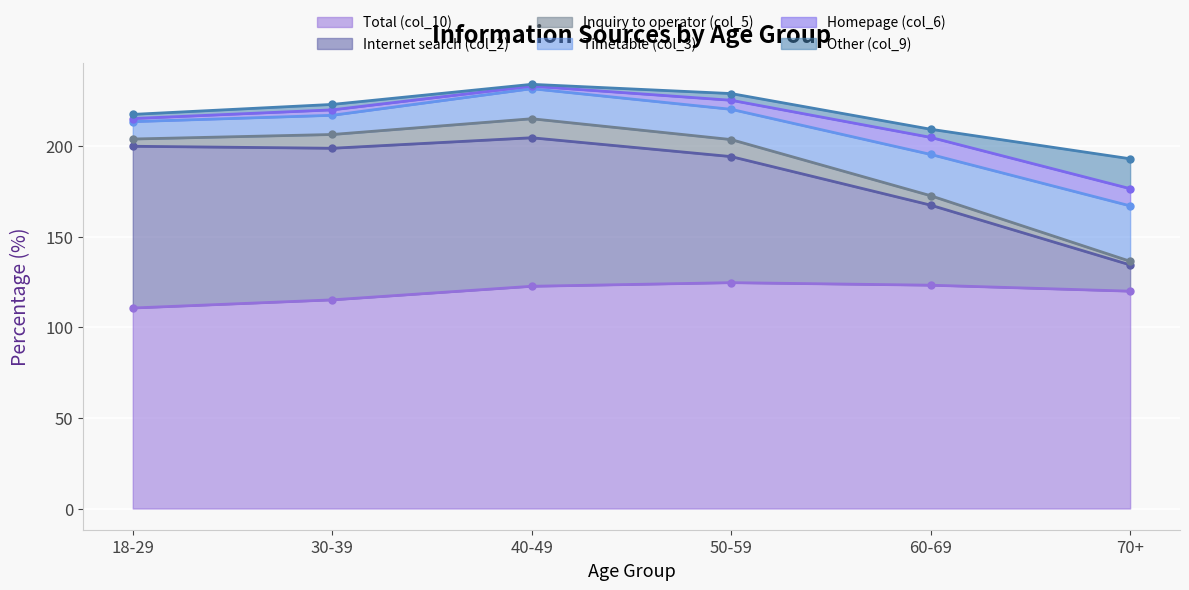

At which label does Timetable (col_3) first exceed 16?

40-49